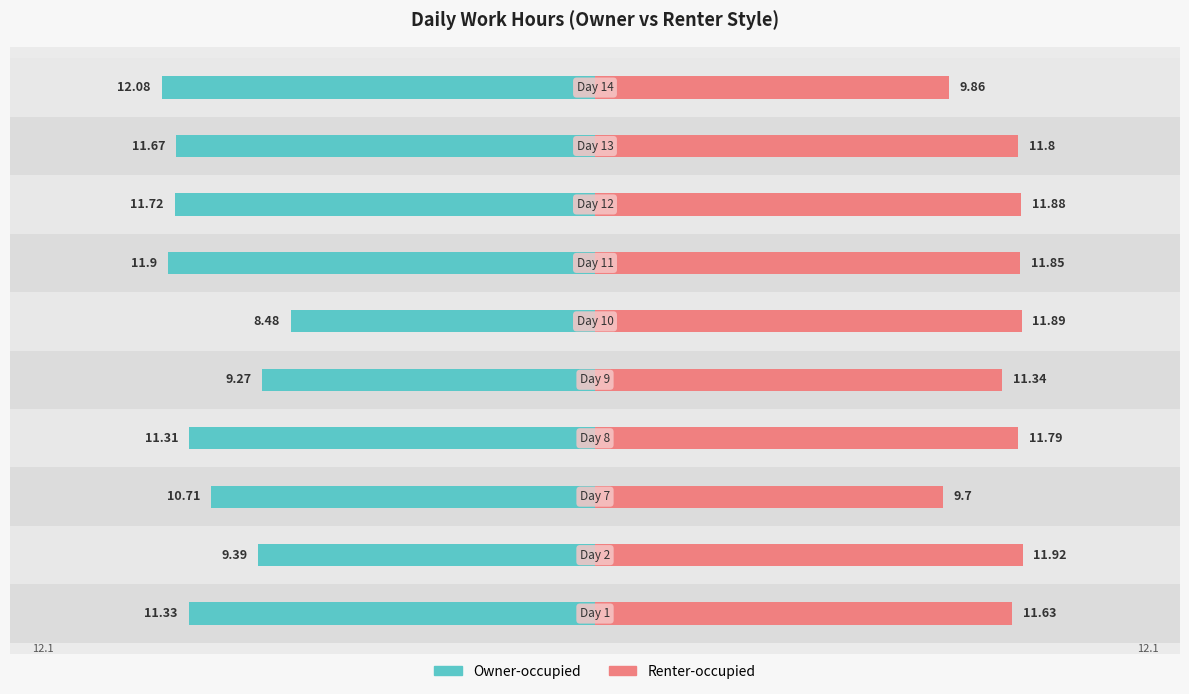

Reading right to left, extract all data points from this chart.

Owner-occupied: 9=-12.1	8=-11.7	7=-11.7	6=-11.9	5=-8.5	4=-9.3	3=-11.3	2=-10.7	1=-9.4	0=-11.3
Renter-occupied: 9=9.9	8=11.8	7=11.9	6=11.8	5=11.9	4=11.3	3=11.8	2=9.7	1=11.9	0=11.6